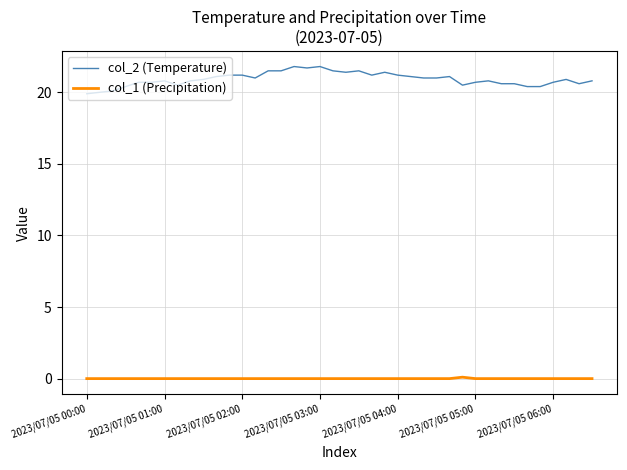

Which series has the largest range (max minus min)?

col_2 (Temperature)